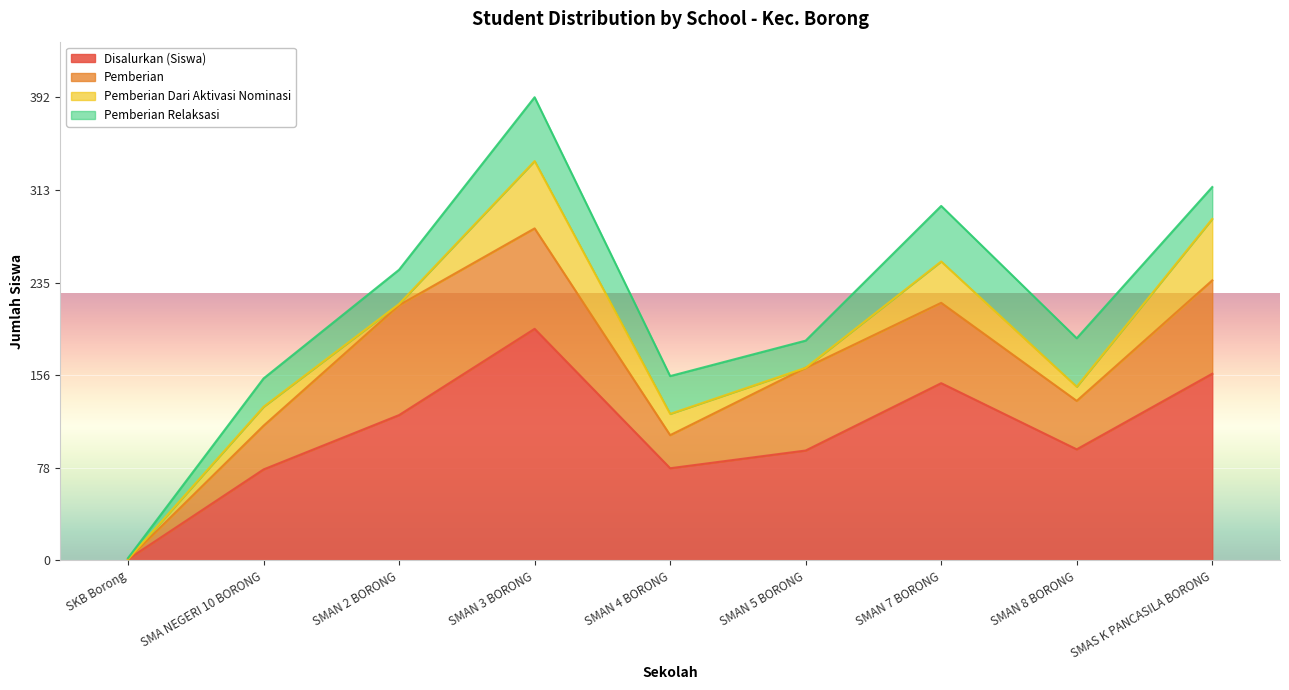

How many data points in Pemberian Dari Aktivasi Nominasi are less than 16?

4